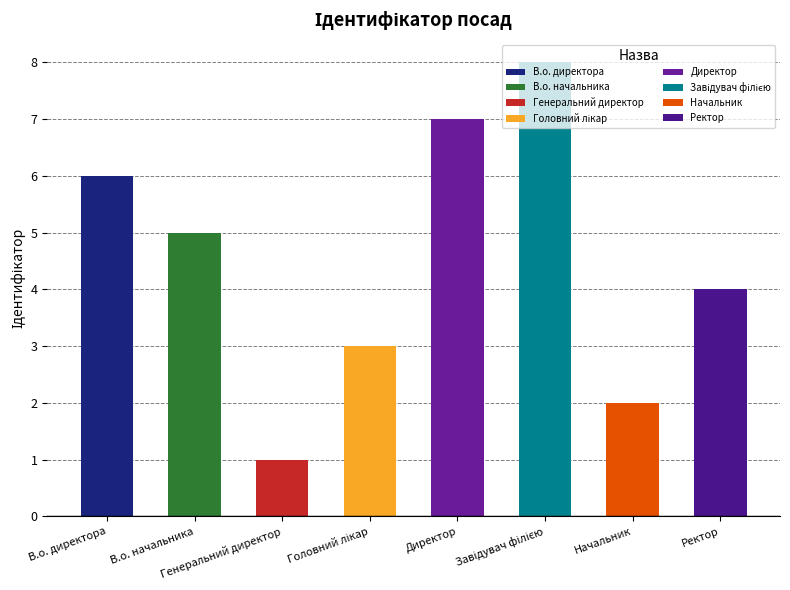

What is the difference between the second highest and minimum values?

6